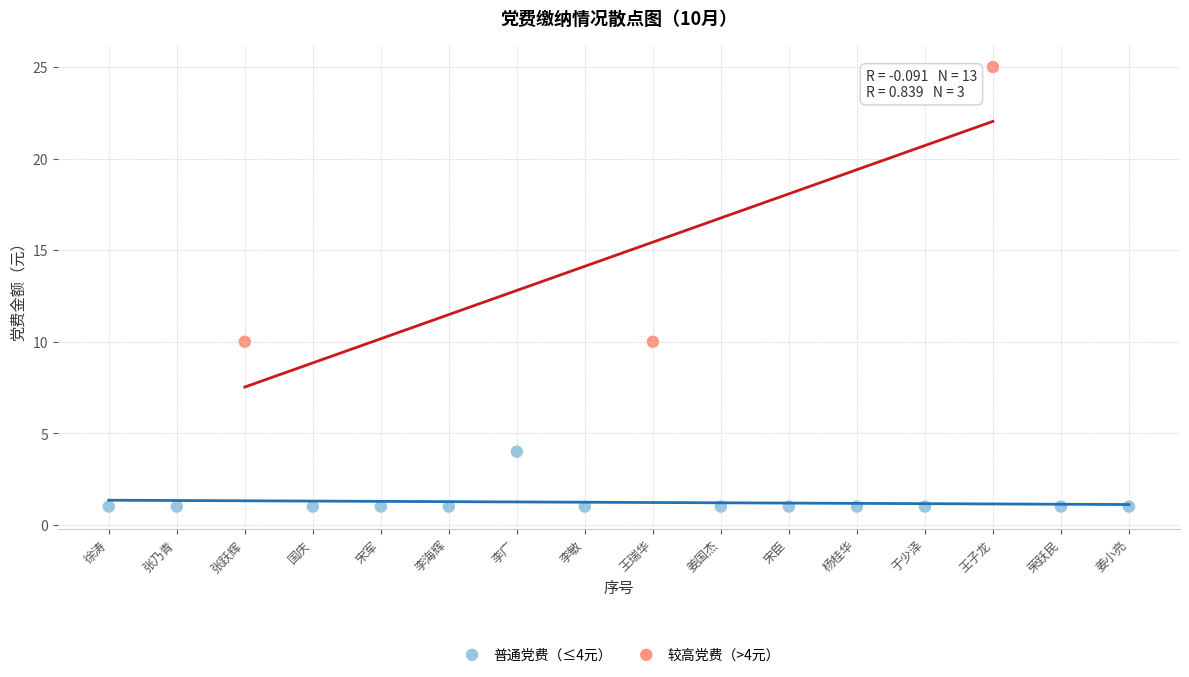

Which series contains the highest Y value?

较高党费（>4元）